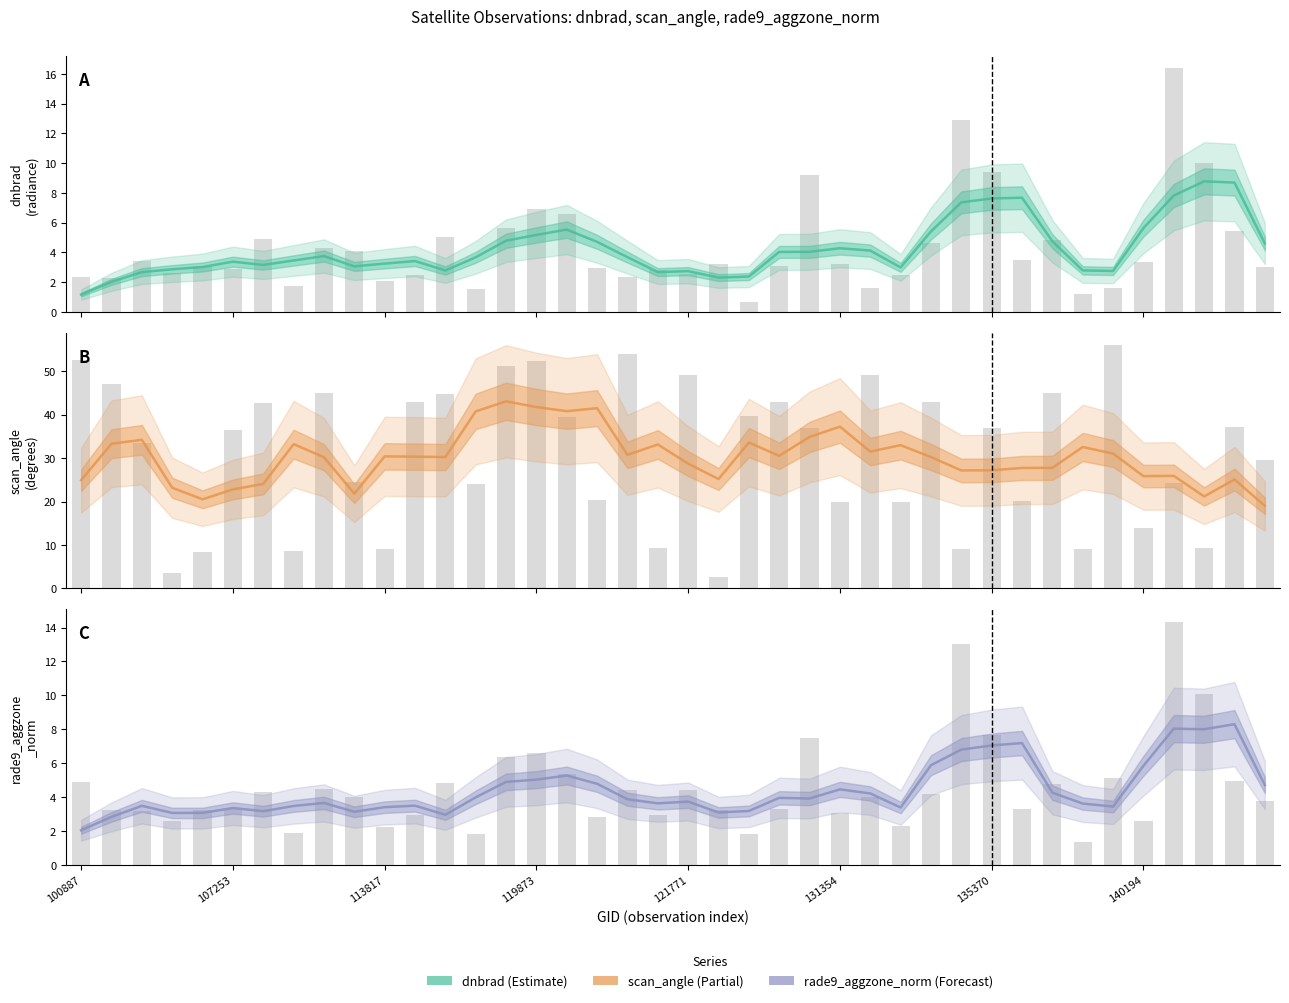

Which series has the largest range (max minus min)?

scan_angle raw